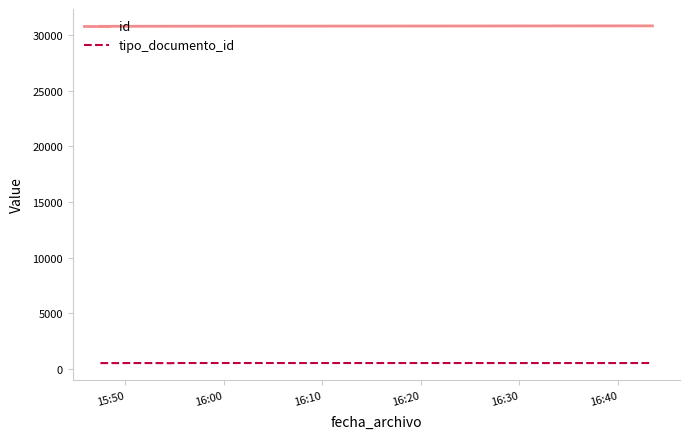

What is the maximum value for tipo_documento_id?

508